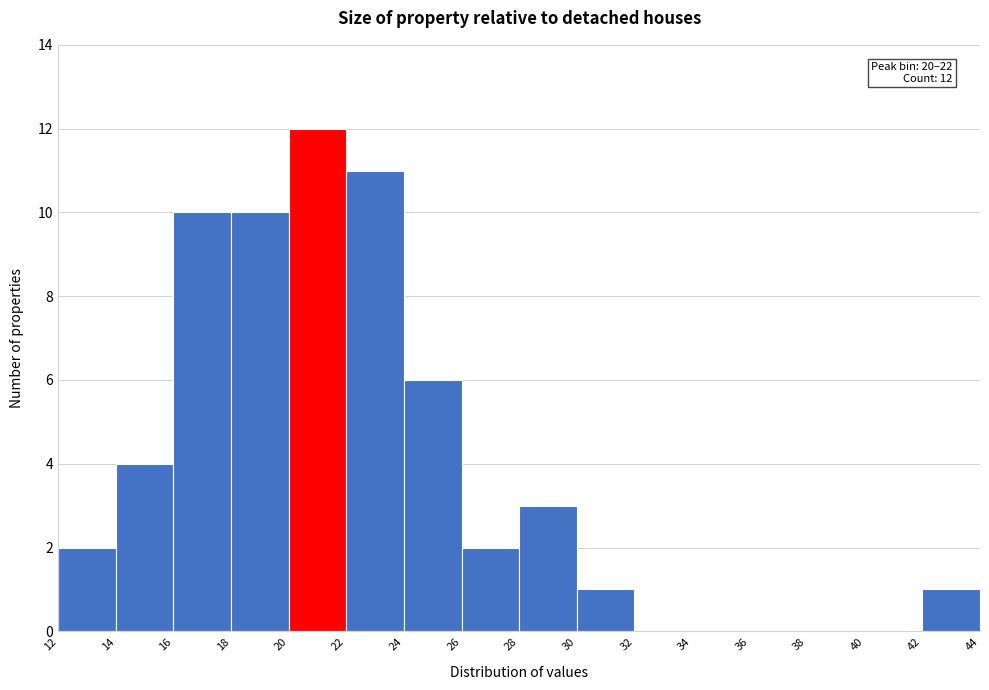

Which range on the x-axis has the tallest bar?

20 to 22